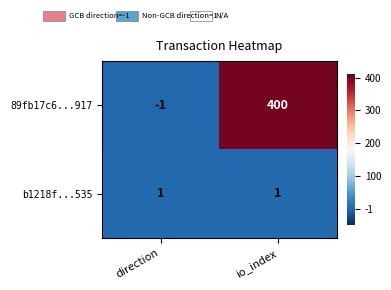

How many data points does each series have?

2